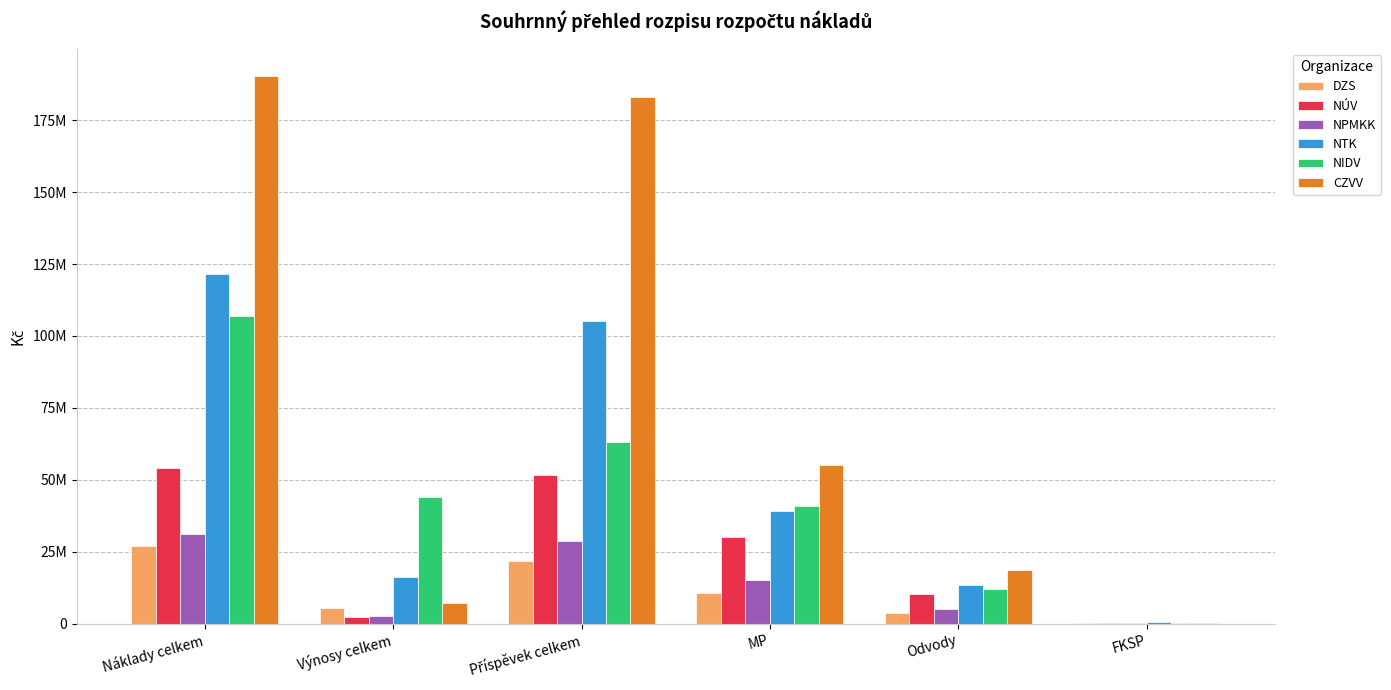

Between Náklady celkem and Příspěvek celkem, which series saw the biggest shift?

NIDV